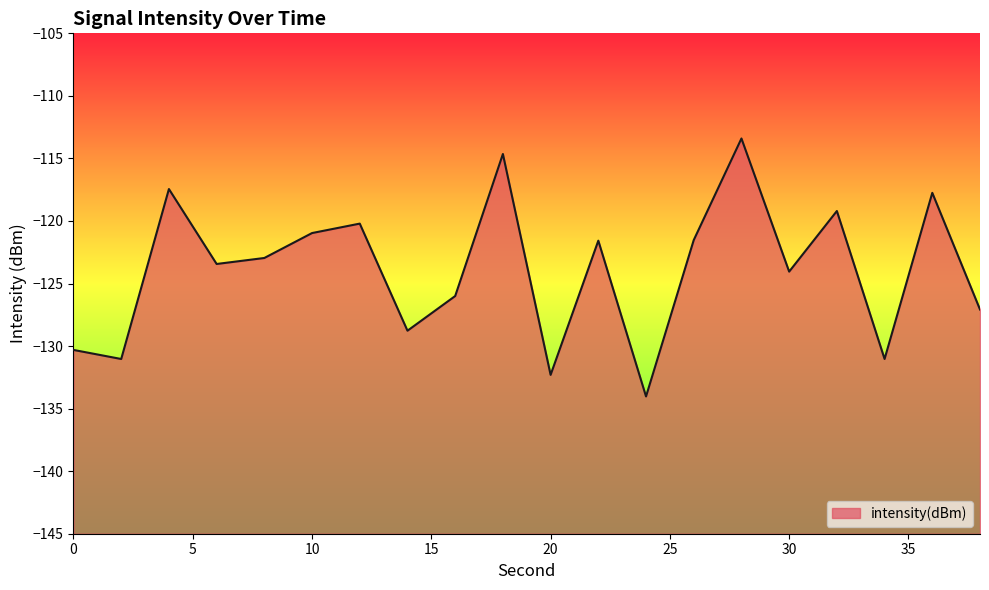

How many interior local peaks (higher than both neighbors) does the data have?

7